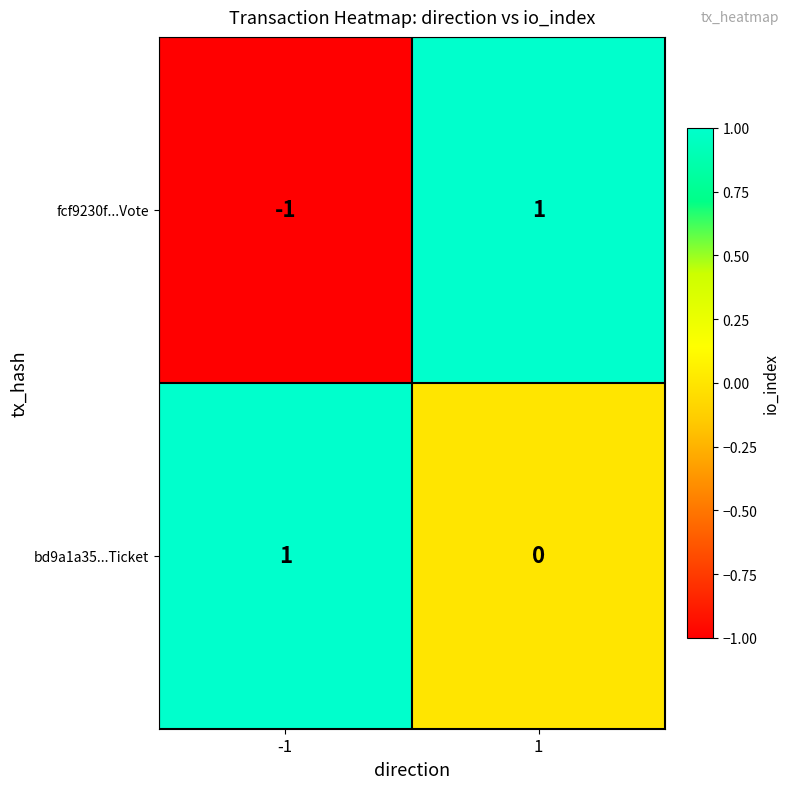

The value of fcf9230f...Vote at 1 is 1. True or false?

True